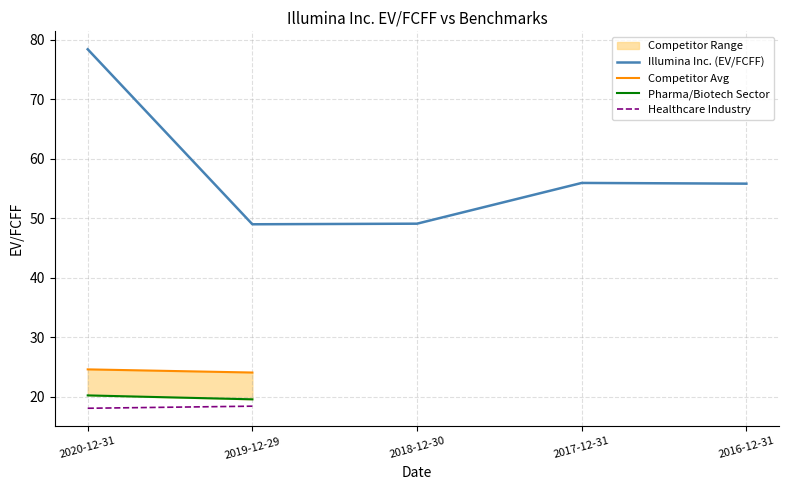

How many lines are shown in the chart?

4